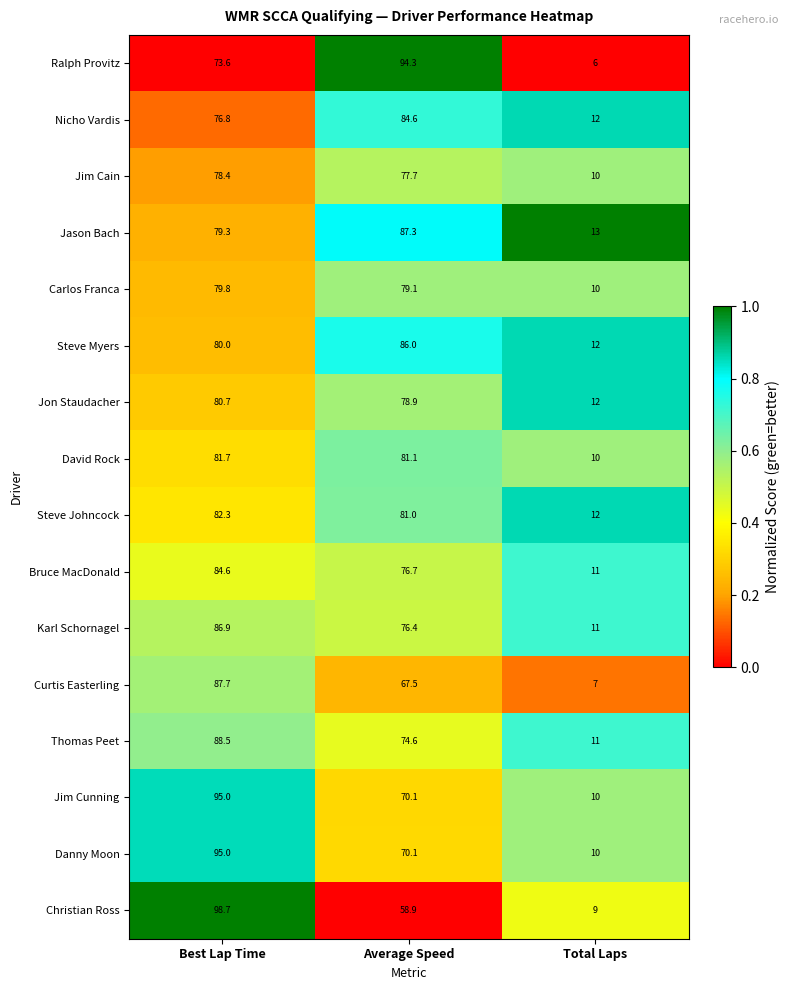

What is the total value across all series at Best Lap Time?

1349.0